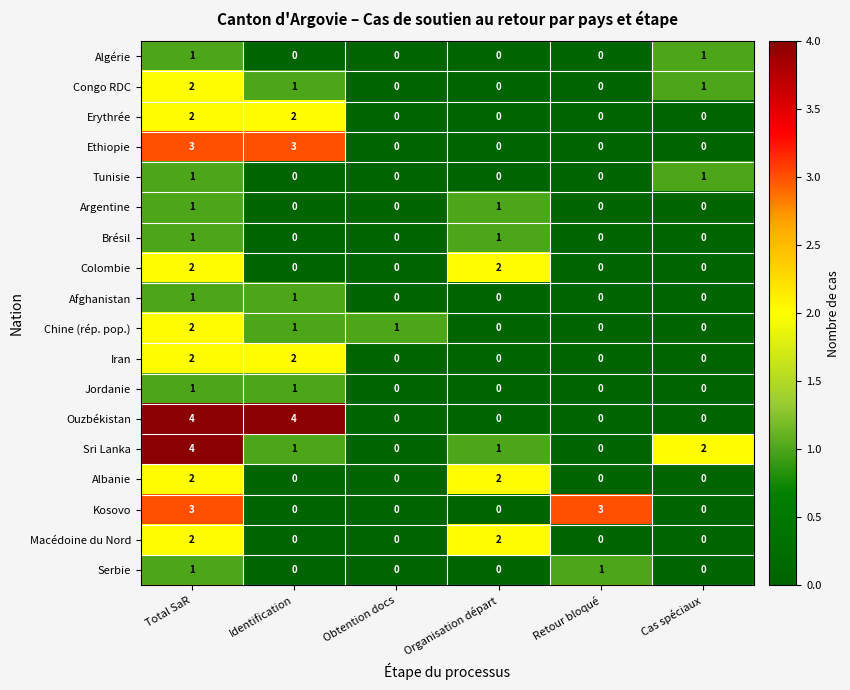

What is the greatest value displayed?

4